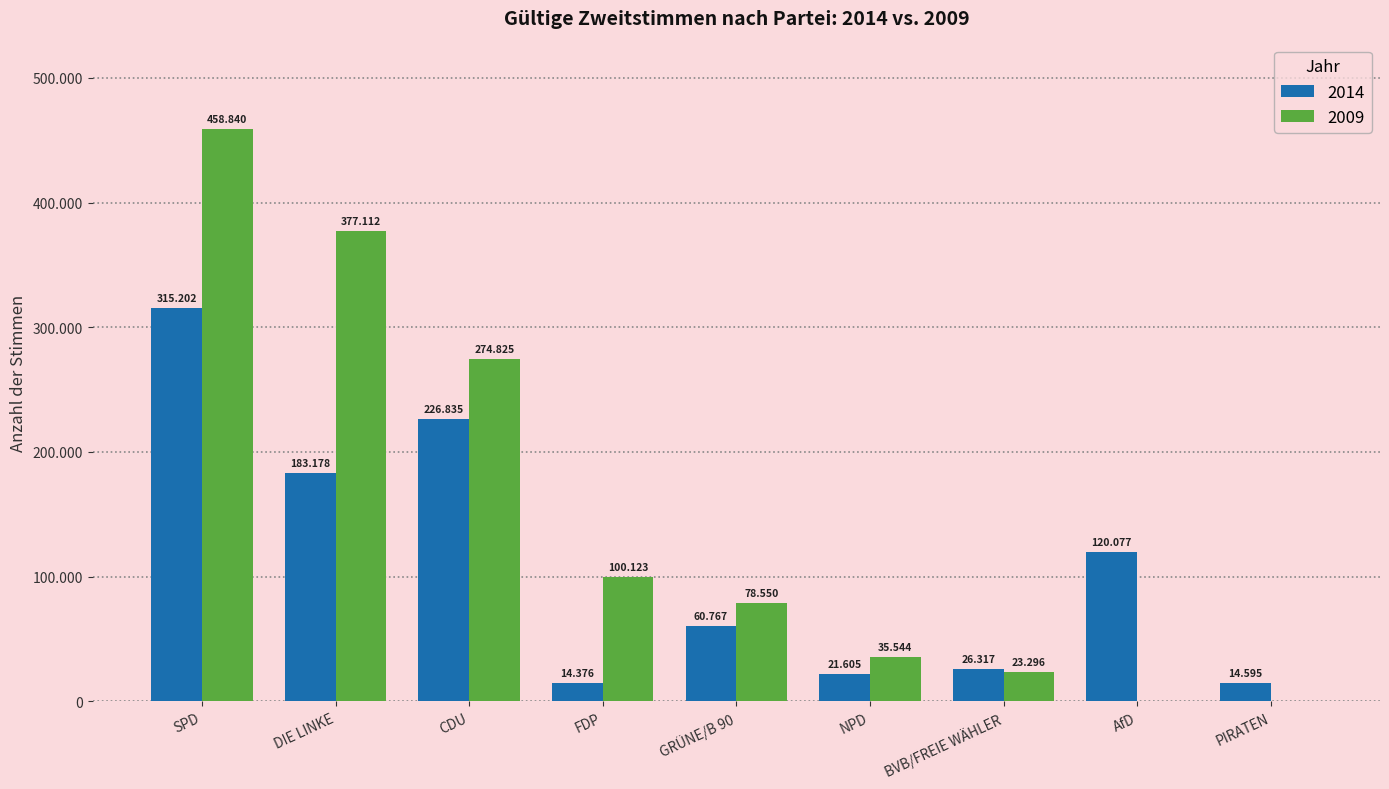

True or false: 2009 has a value of 0 at PIRATEN.

True